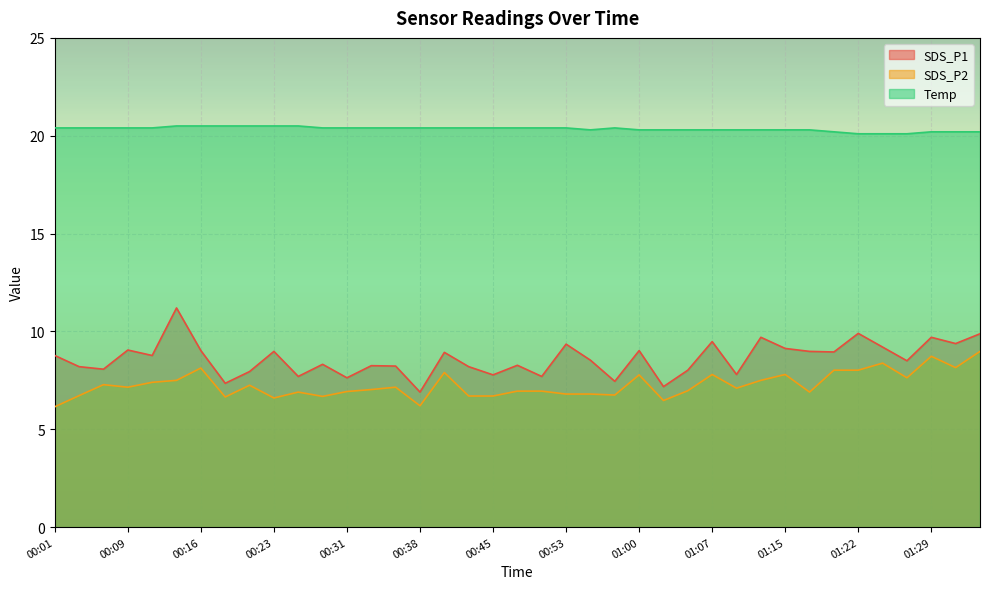

Count the number of categories in the chart.

39